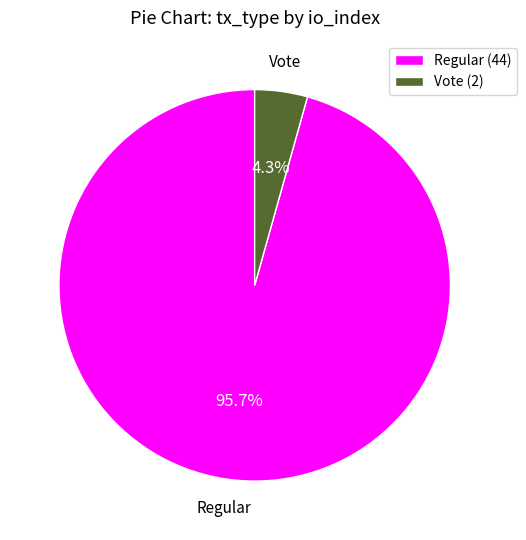

Which slice is the largest?

Regular (44)